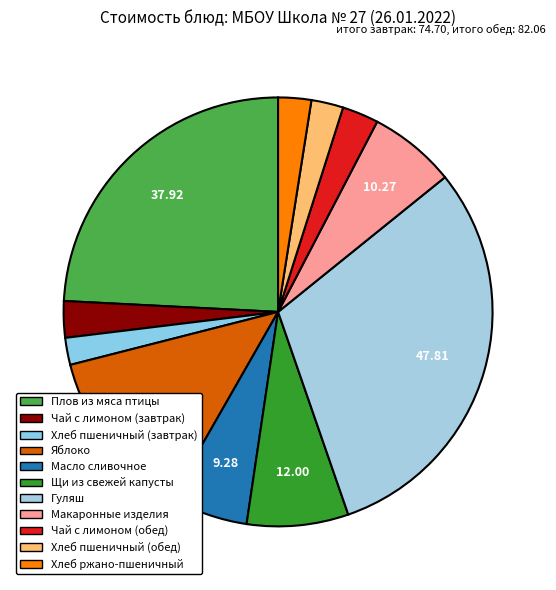

Is it true that Макаронные изделия is 1% of the pie?

False